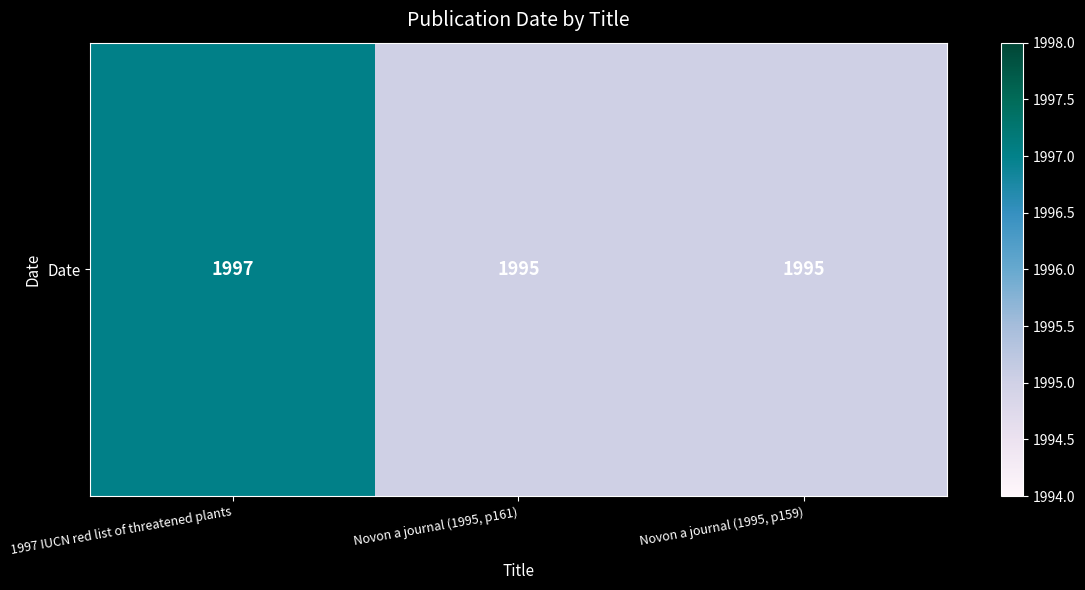

List the labels in order of value, largest first.

1997 IUCN red list of threatened plants, Novon a journal (1995, p161), Novon a journal (1995, p159)